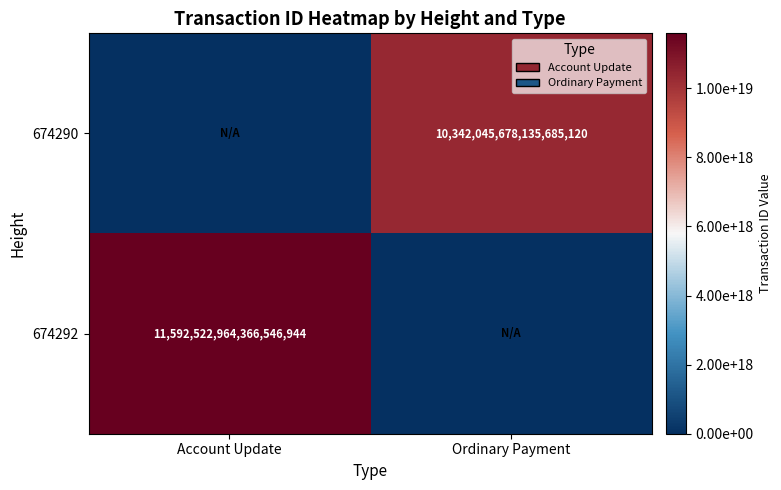

What is the difference between the highest and lowest values at Ordinary Payment?

10342045678135685120